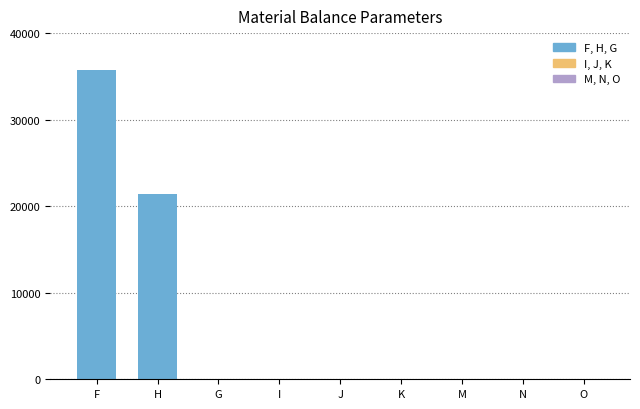

Between K and F, which is larger?

F